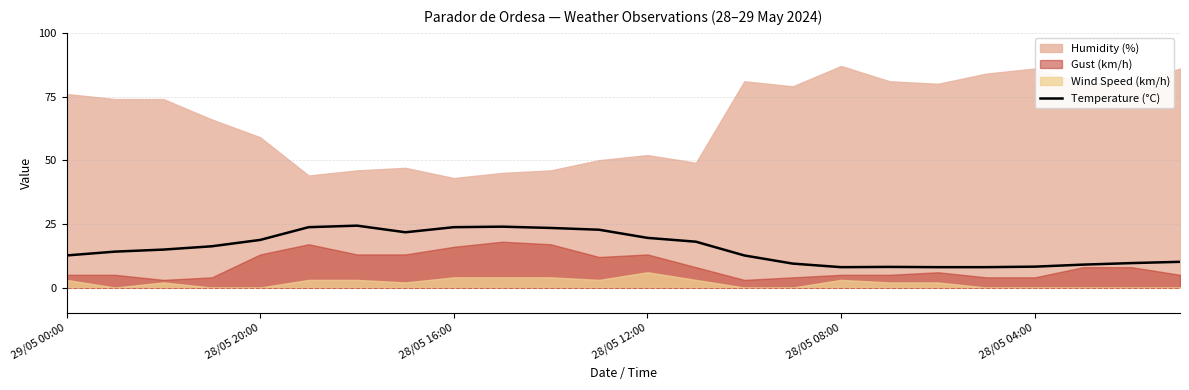

What is the lowest value of the Temperature (°C) series?

8.0